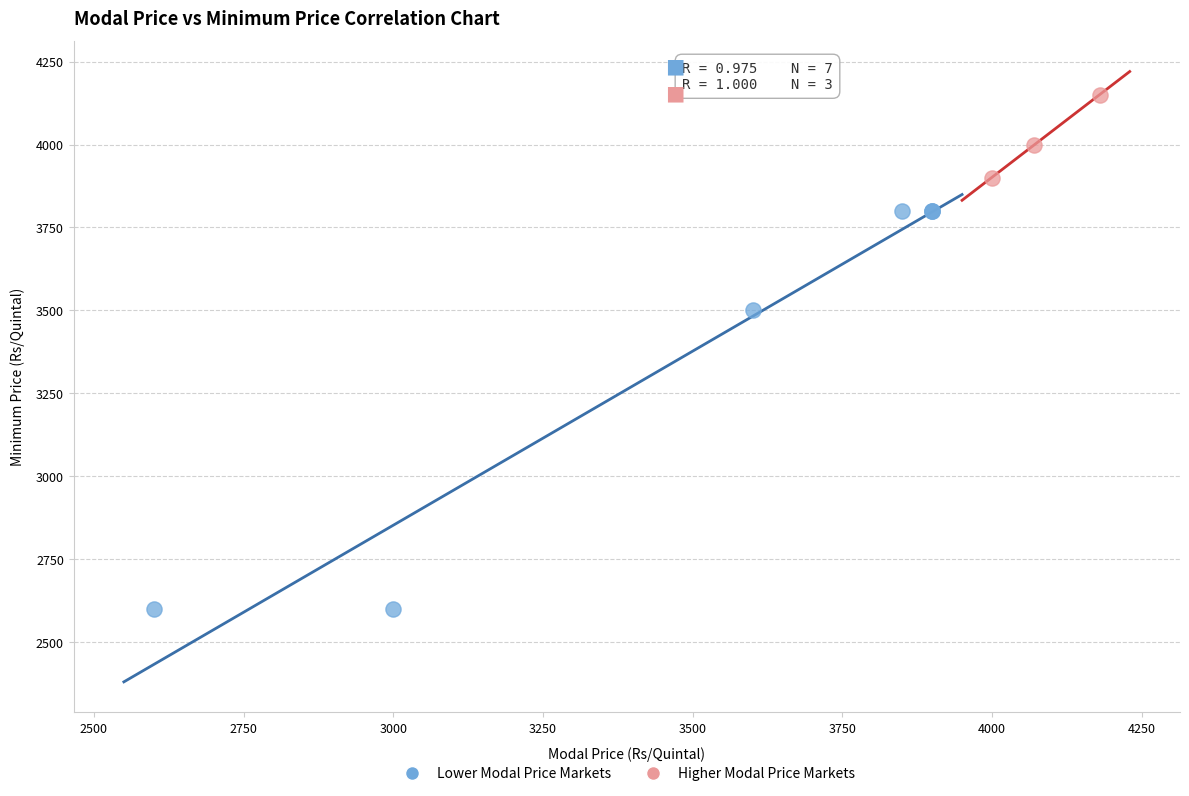

Which series contains the lowest Y value?

Lower Modal Price Markets